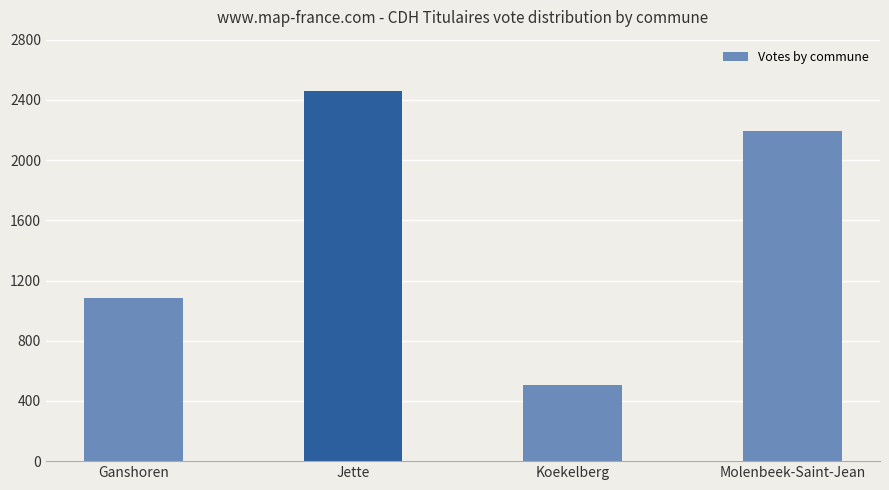

Which has a higher value, Molenbeek-Saint-Jean or Koekelberg?

Molenbeek-Saint-Jean